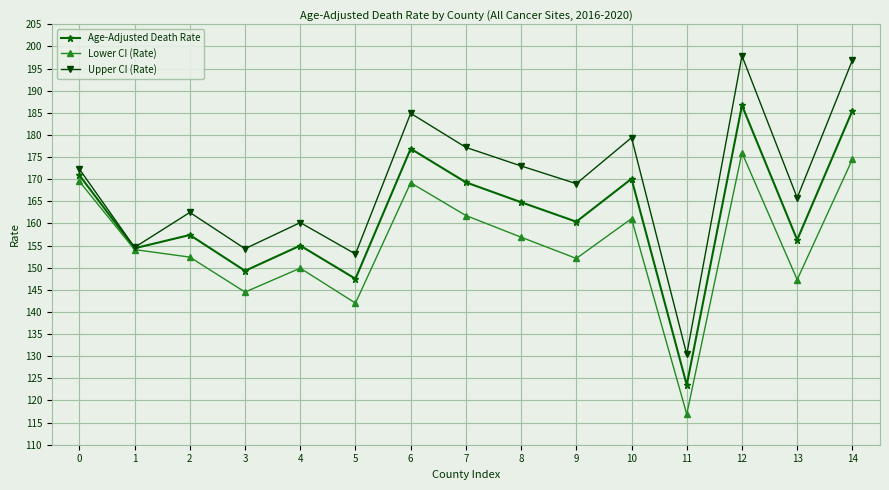

Rank the series by their maximum value, from lowest to highest.

Lower CI (Rate), Age-Adjusted Death Rate, Upper CI (Rate)